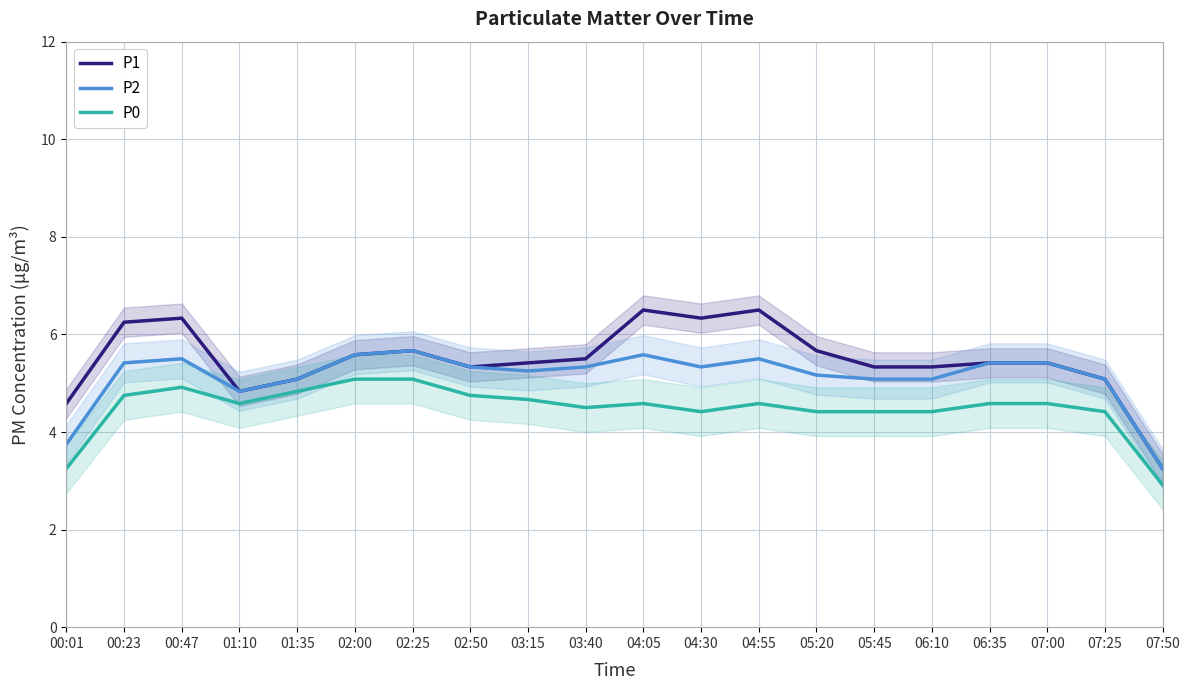

What is the label of the 18th point from the right?

00:47